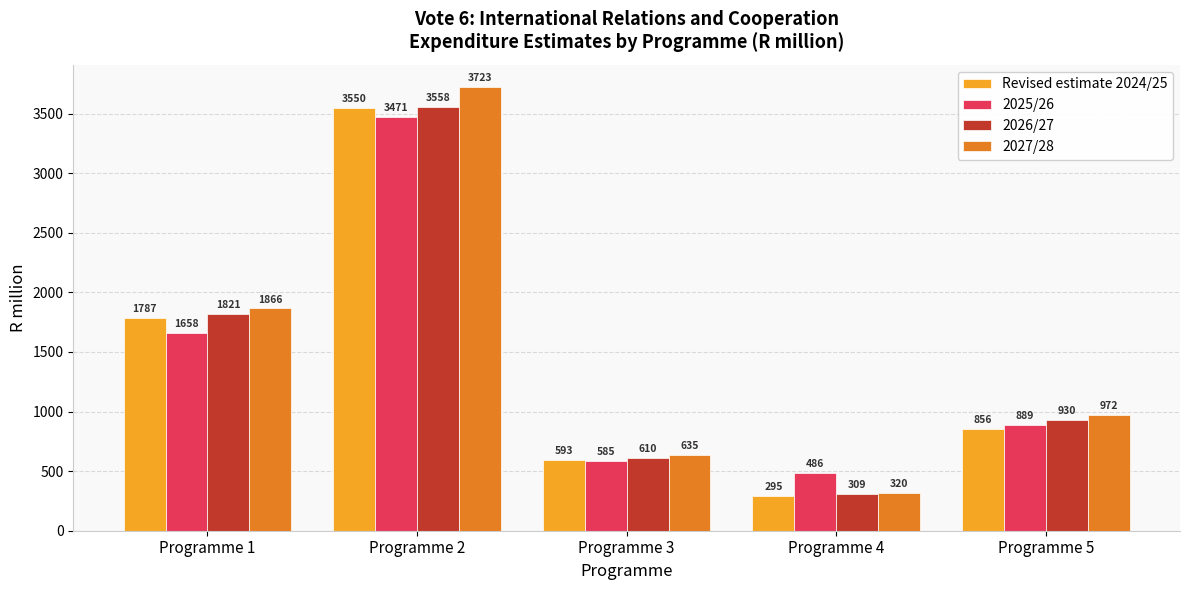

What is the highest value of the 2025/26 series?

3471.4